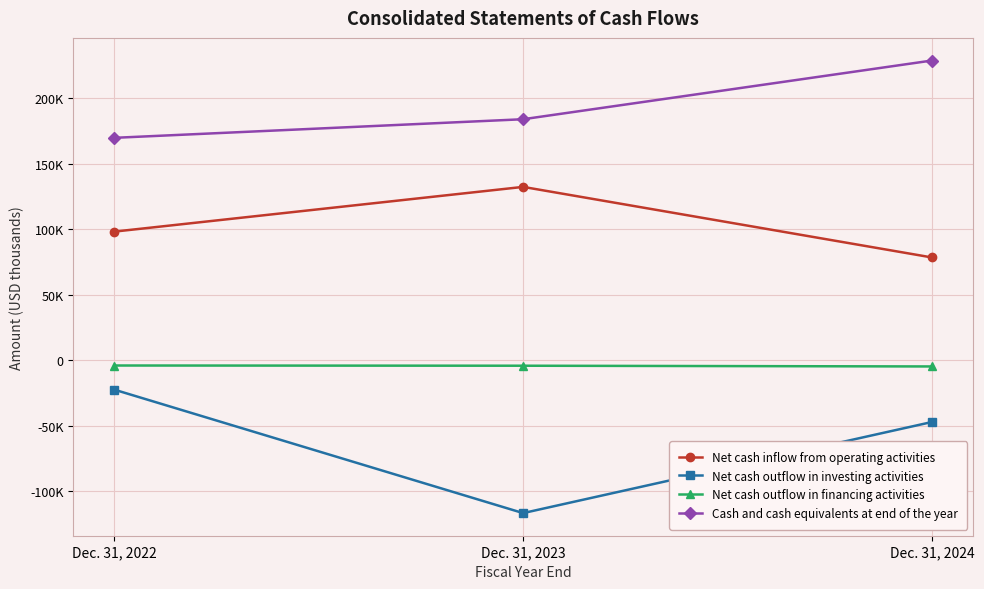

The Net cash outflow in financing activities series shows -3918 at Dec. 31, 2022. True or false?

True